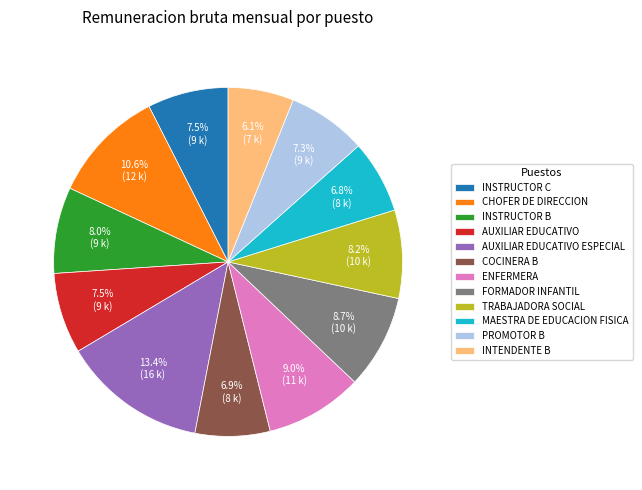

Which has a higher value, AUXILIAR EDUCATIVO ESPECIAL or PROMOTOR B?

AUXILIAR EDUCATIVO ESPECIAL